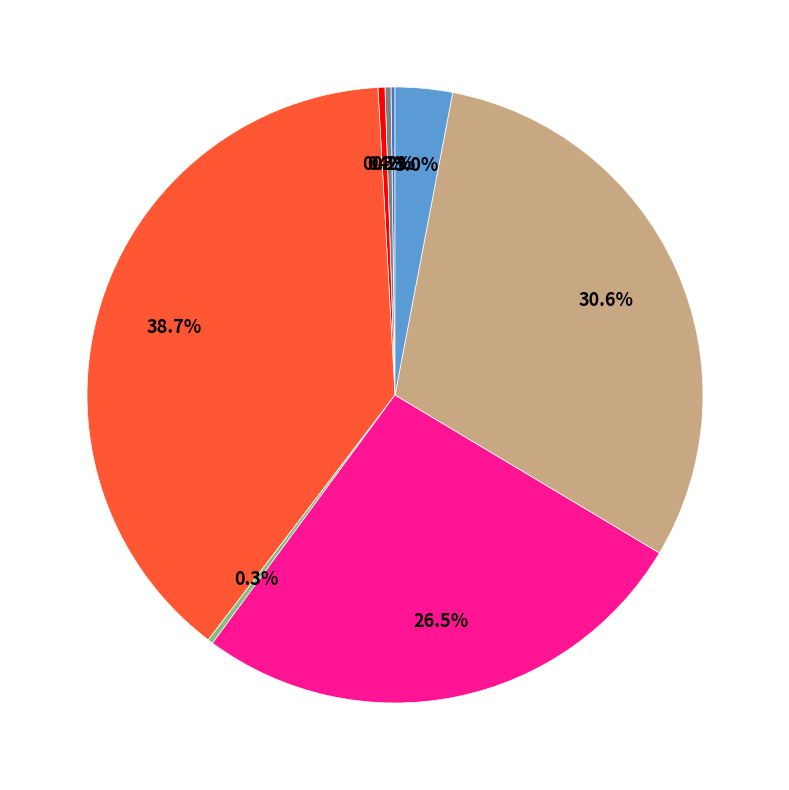

Is there a majority slice in this chart?

No